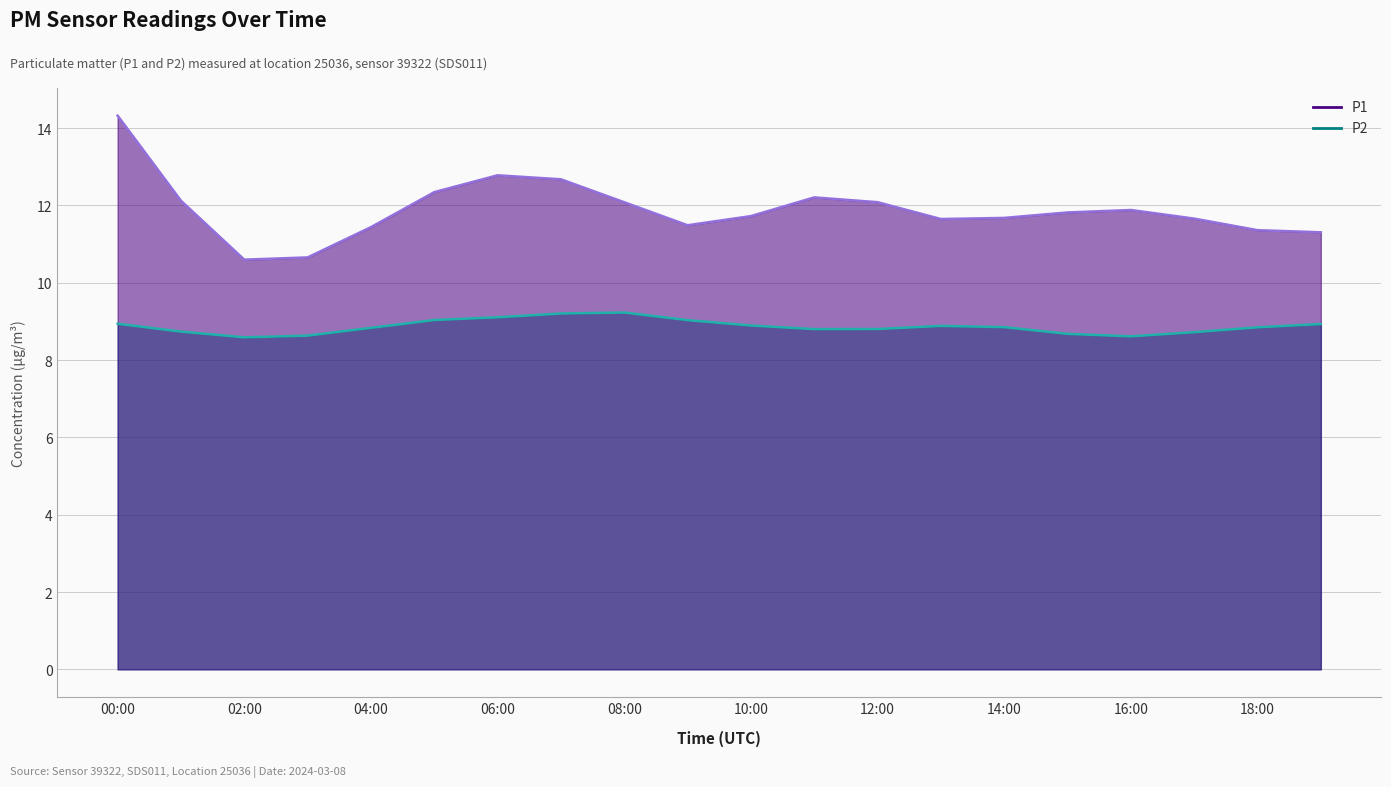

True or false: P1 and P2 cross at least once.

False